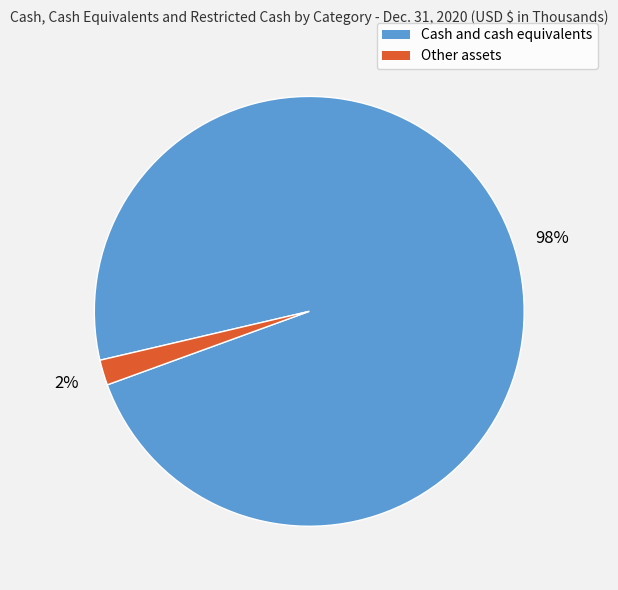

What percentage is the Cash and cash equivalents slice, to the nearest percent?

98%